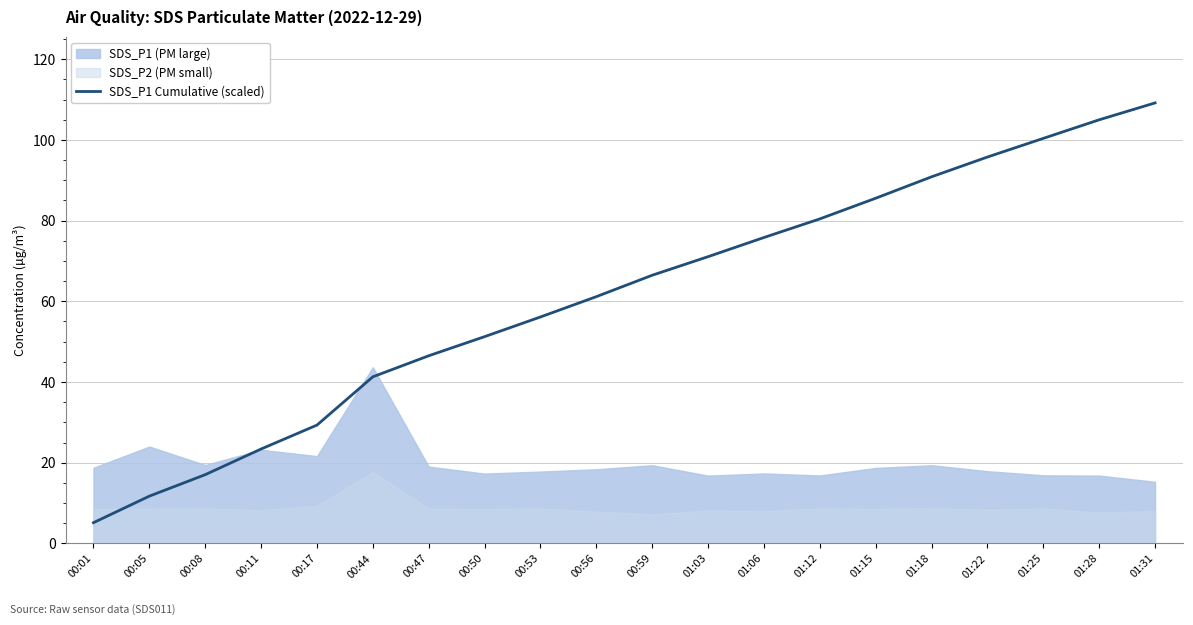

True or false: the data shows 29.3 at 00:17.

True